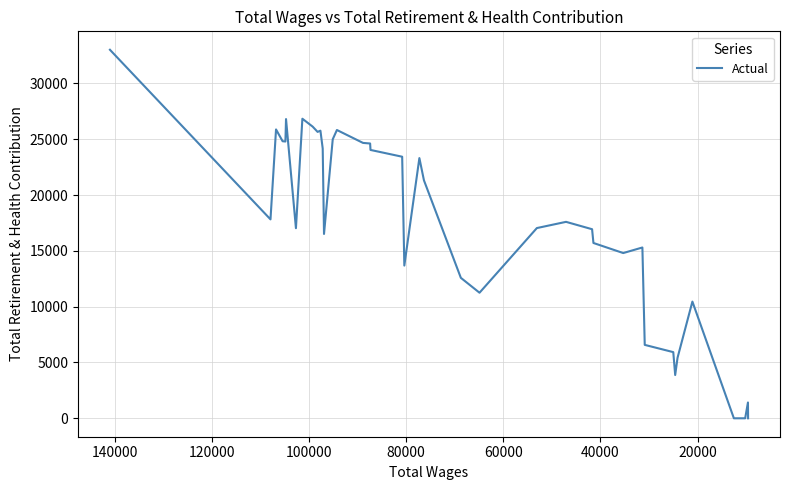

Does the chart have visible grid lines?

Yes